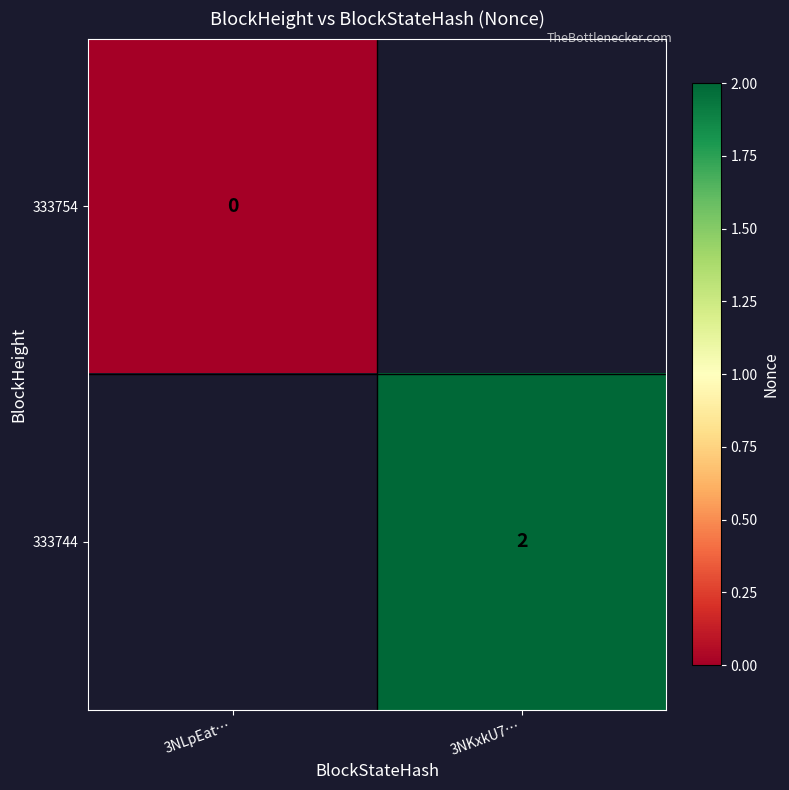

What is the minimum value shown in the chart?

-1